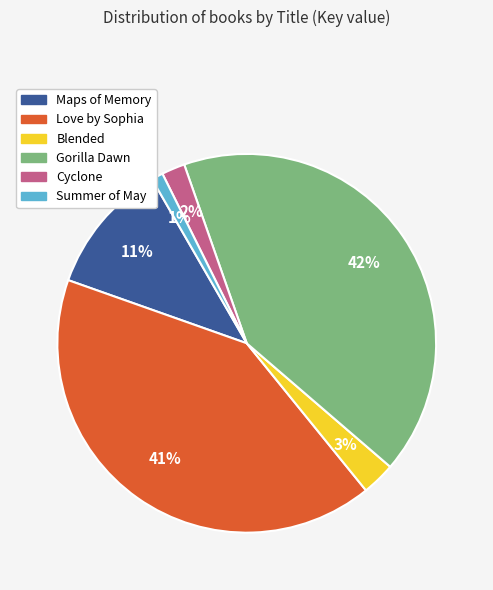

Count the number of slices in the pie.

6